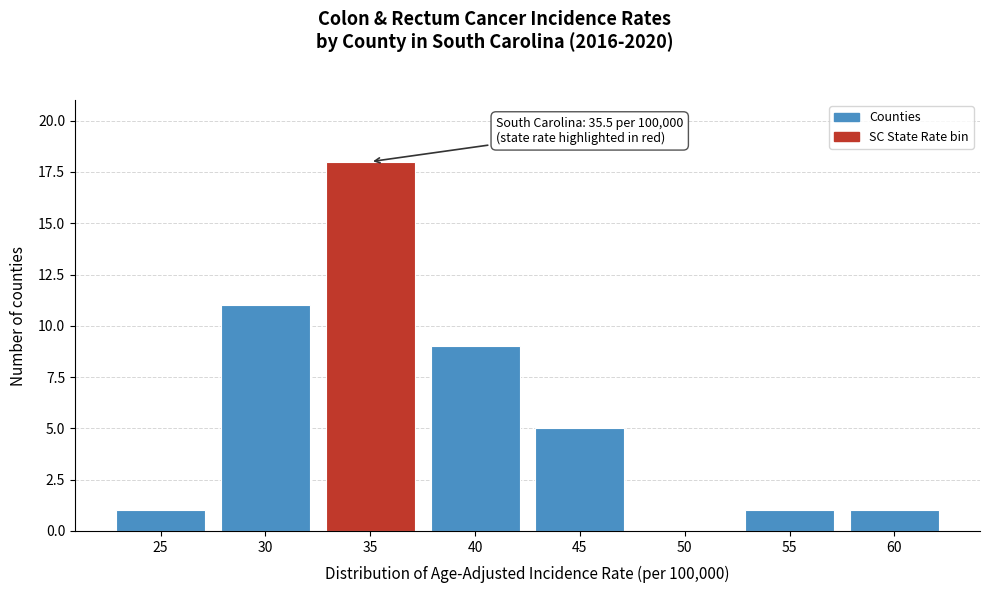

Reading left to right, list all the values displayed in this chart.

25=1	30=11	35=18	40=9	45=5	50=0	55=1	60=1